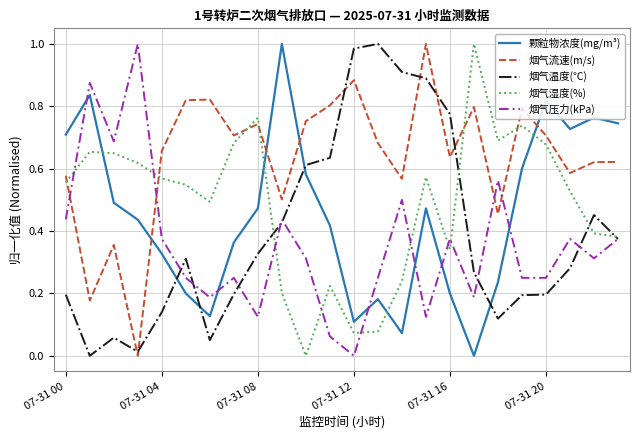

After their last crossing, which series has the higher values: 烟气湿度(%) or 颗粒物浓度(mg/m³)?

颗粒物浓度(mg/m³)